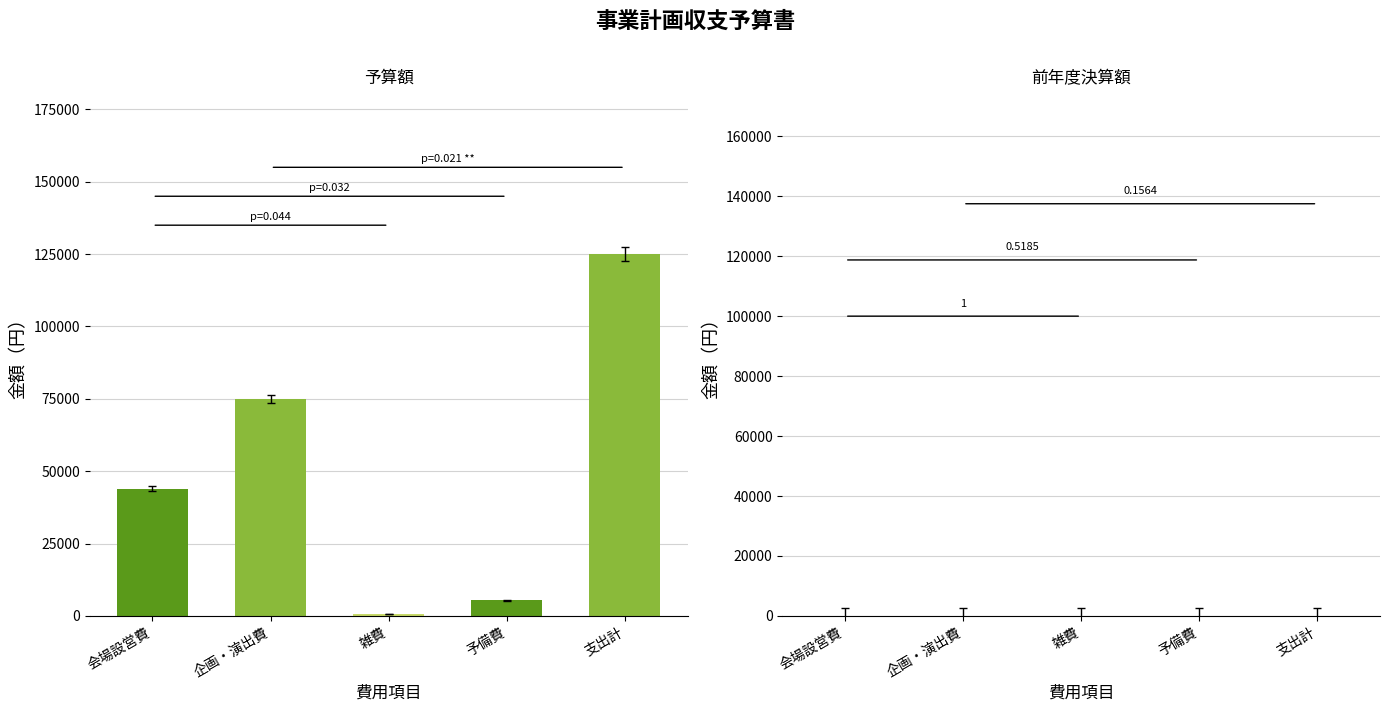

At how many categories does at least one series exceed 72418?

2